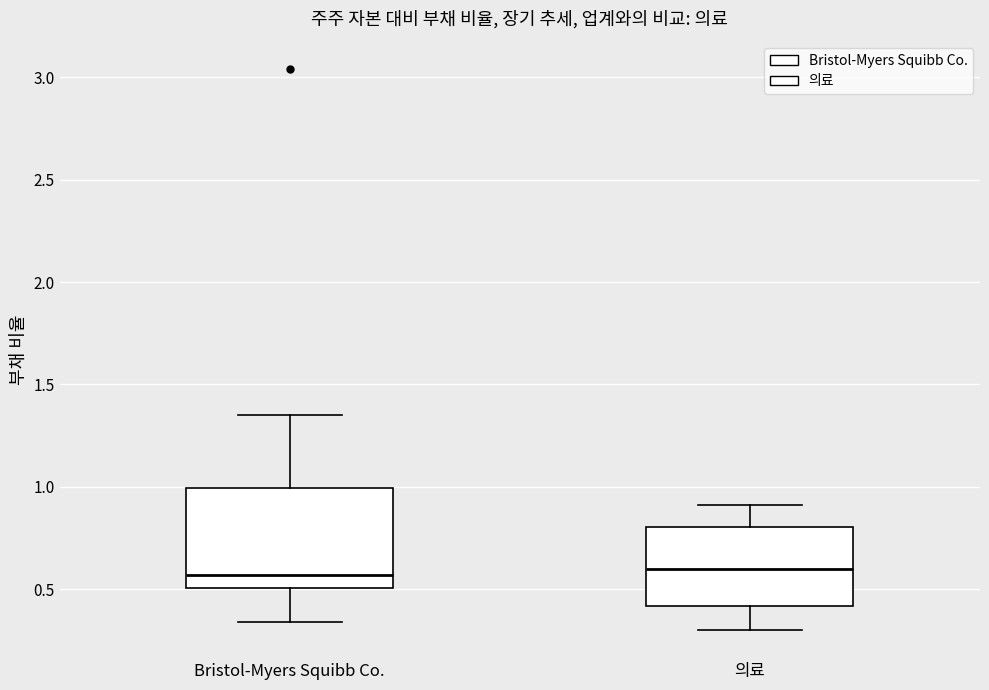

Where does the upper whisker of the box for 의료 end on the y-axis? The values are not printed on the chart, so give them approximately, as read against the axis.

0.90